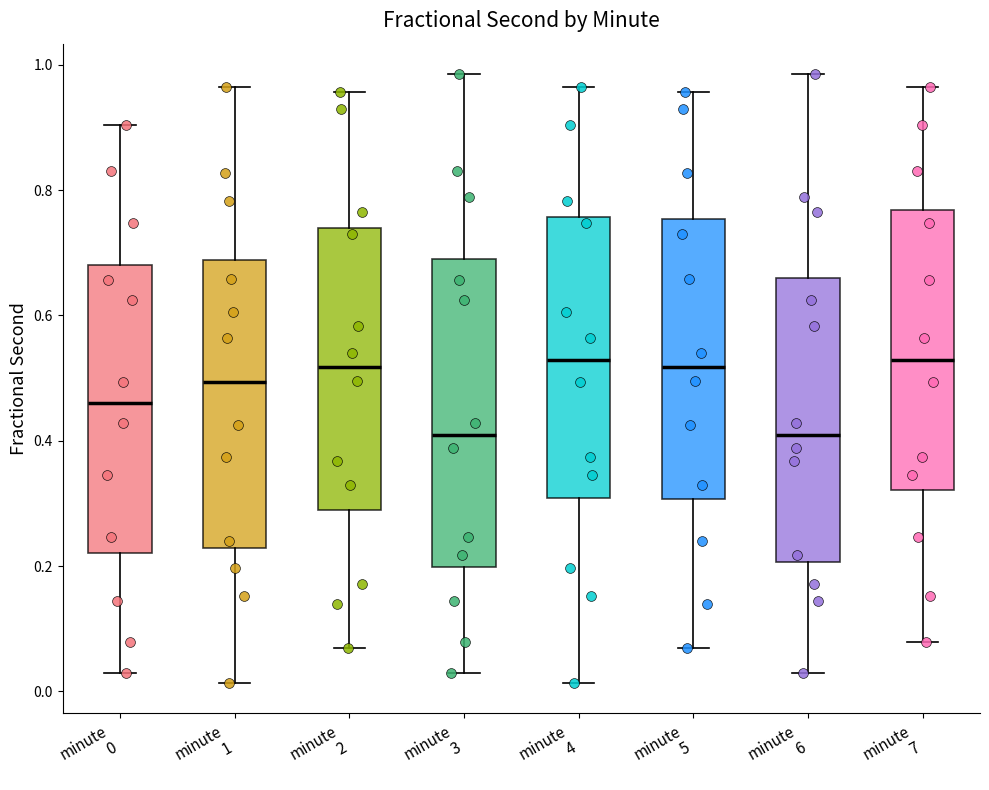

Reading left to right, read every box against the y-axis: the position of its median line, the range the box covers, and the ends of its whiskers. The values are not printed on the chart, so give them approximately, as read against the axis.

minute 0: median 0.46, box 0.22 to 0.68, whiskers 0.02 to 0.90
minute 1: median 0.50, box 0.22 to 0.68, whiskers 0.02 to 0.96
minute 2: median 0.52, box 0.28 to 0.74, whiskers 0.06 to 0.96
minute 3: median 0.40, box 0.20 to 0.70, whiskers 0.02 to 0.98
minute 4: median 0.52, box 0.30 to 0.76, whiskers 0.02 to 0.96
minute 5: median 0.52, box 0.30 to 0.76, whiskers 0.06 to 0.96
minute 6: median 0.40, box 0.20 to 0.66, whiskers 0.02 to 0.98
minute 7: median 0.52, box 0.32 to 0.76, whiskers 0.08 to 0.96